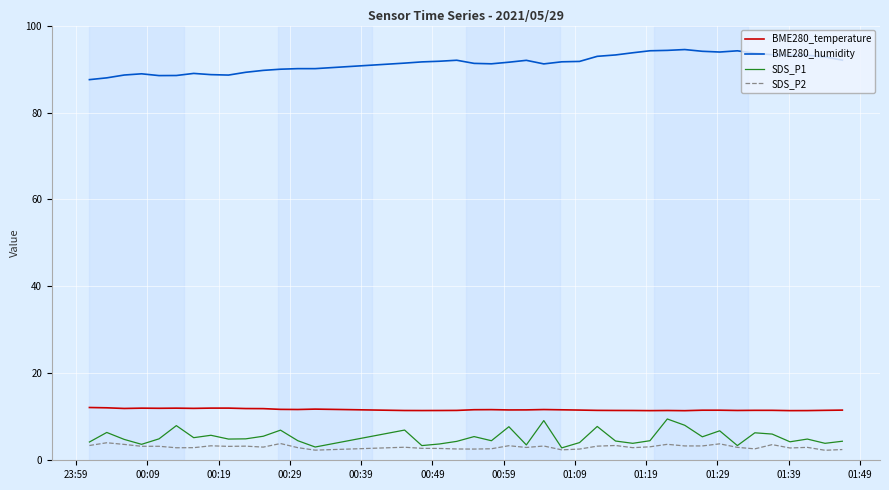

At how many categories does at least one series exceed 86?

40